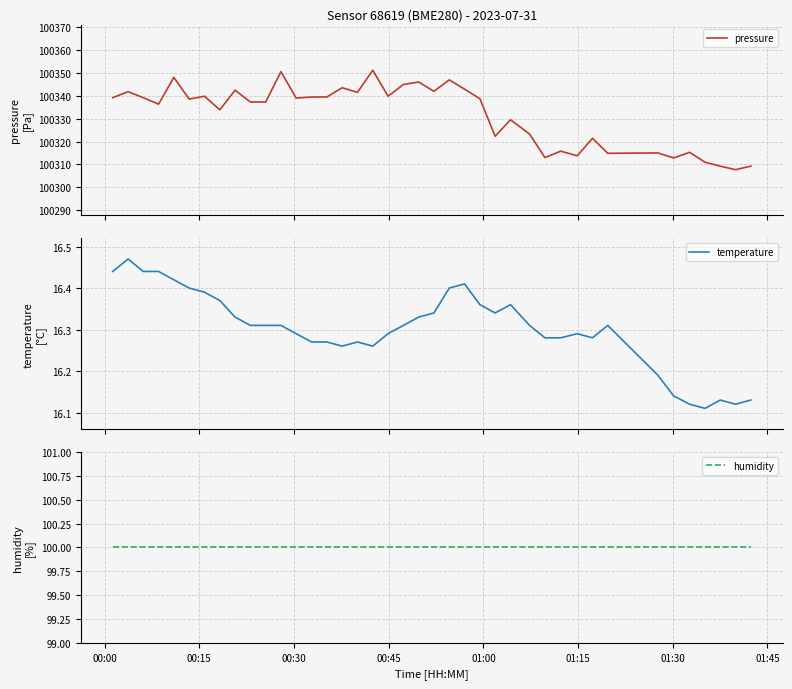

What position from the left is 01:30?

7